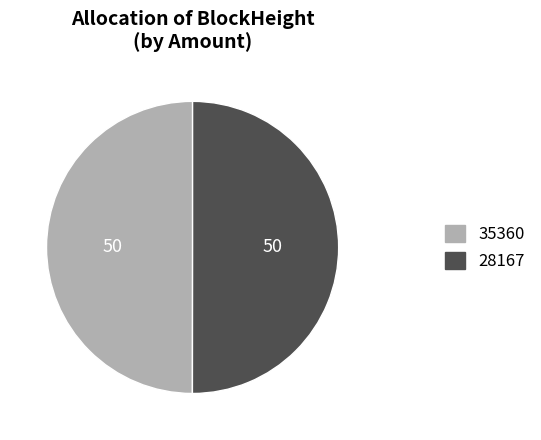

Do 35360 and 28167 together represent more than half of the pie?

Yes